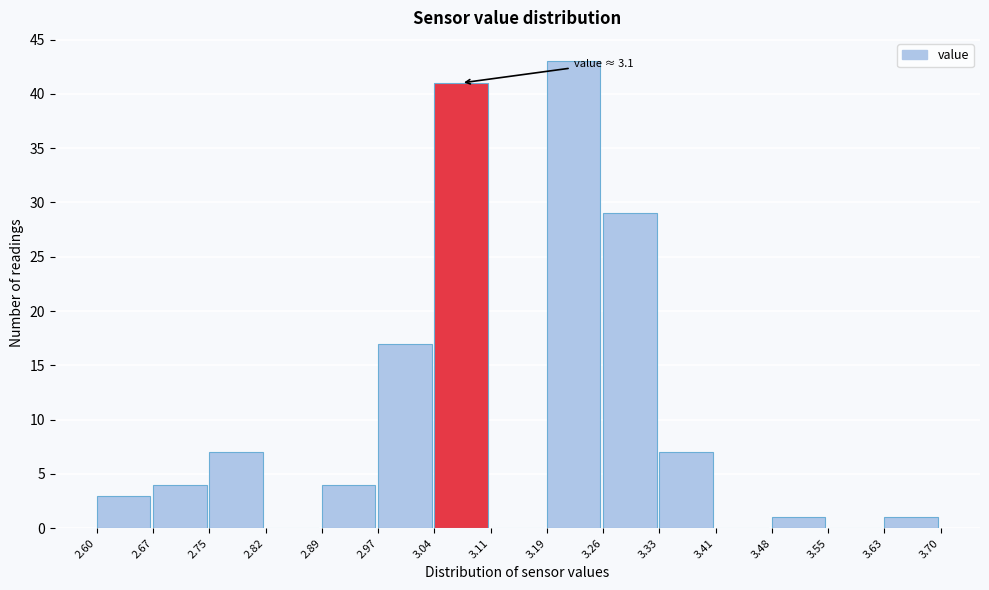

Which range on the x-axis has the tallest bar?

3.19 to 3.26